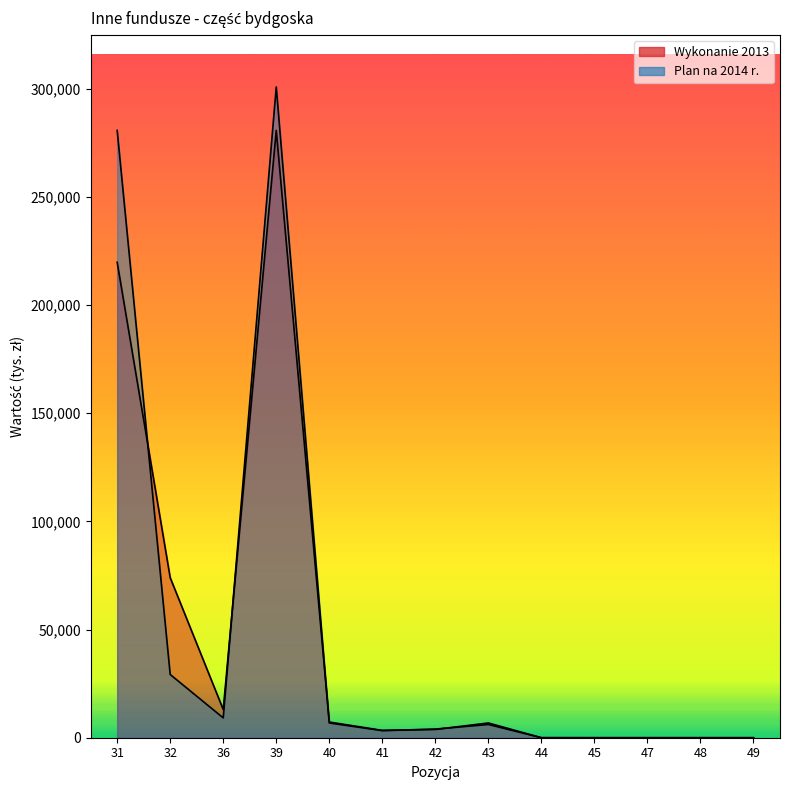

What value does the Wykonanie 2013 series have at 32?

73969.8